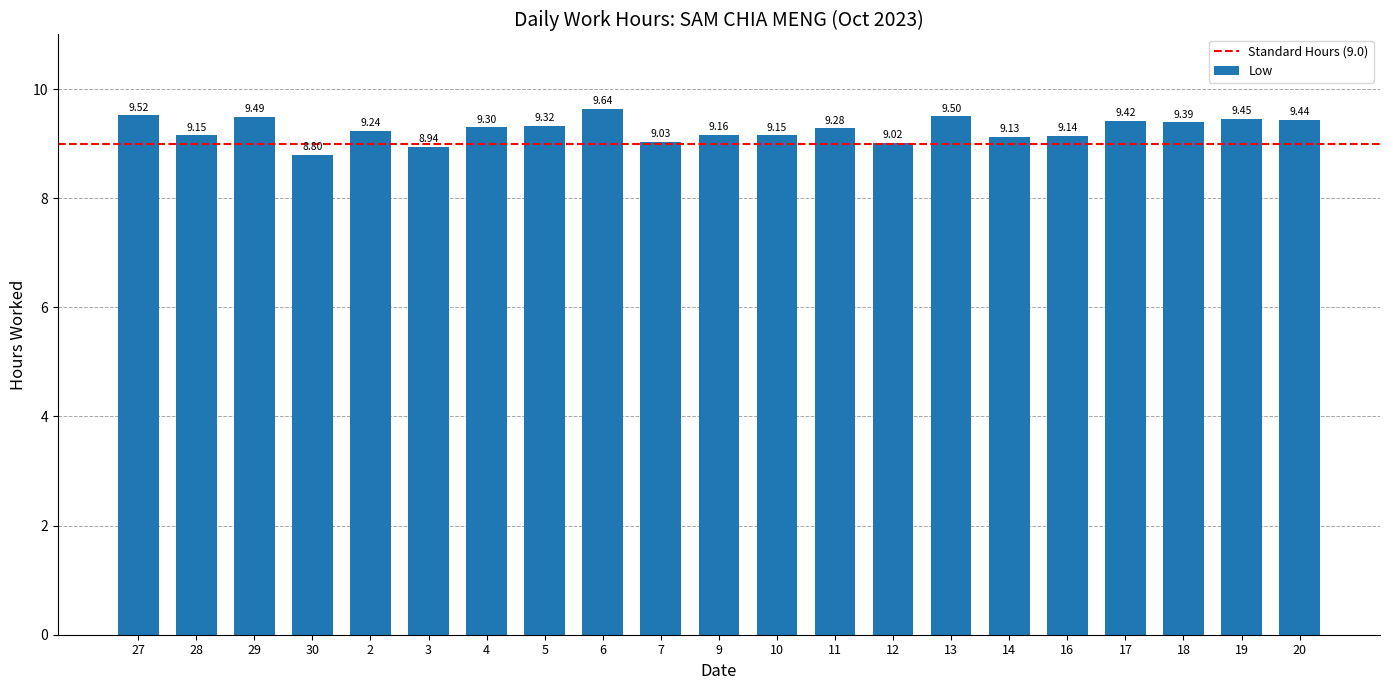

How many bars are there in total?

21